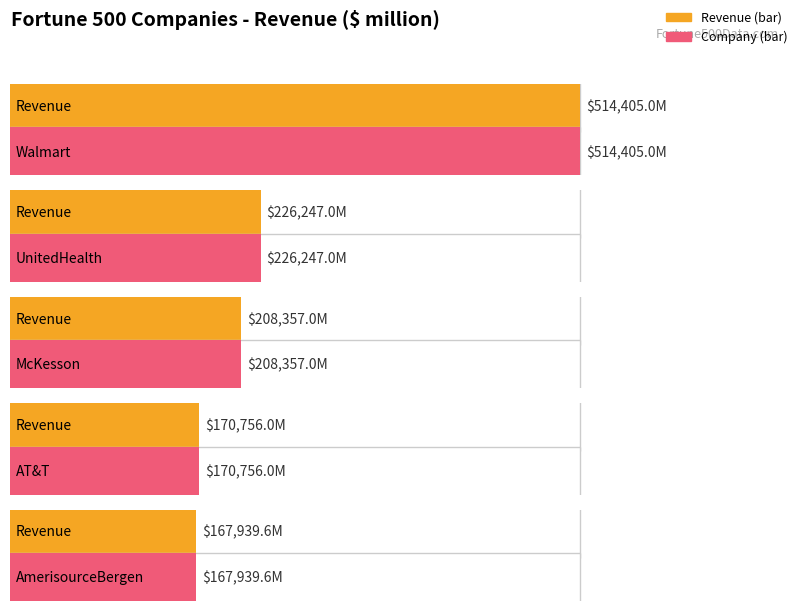

Where does the data first go above 208357?

Walmart